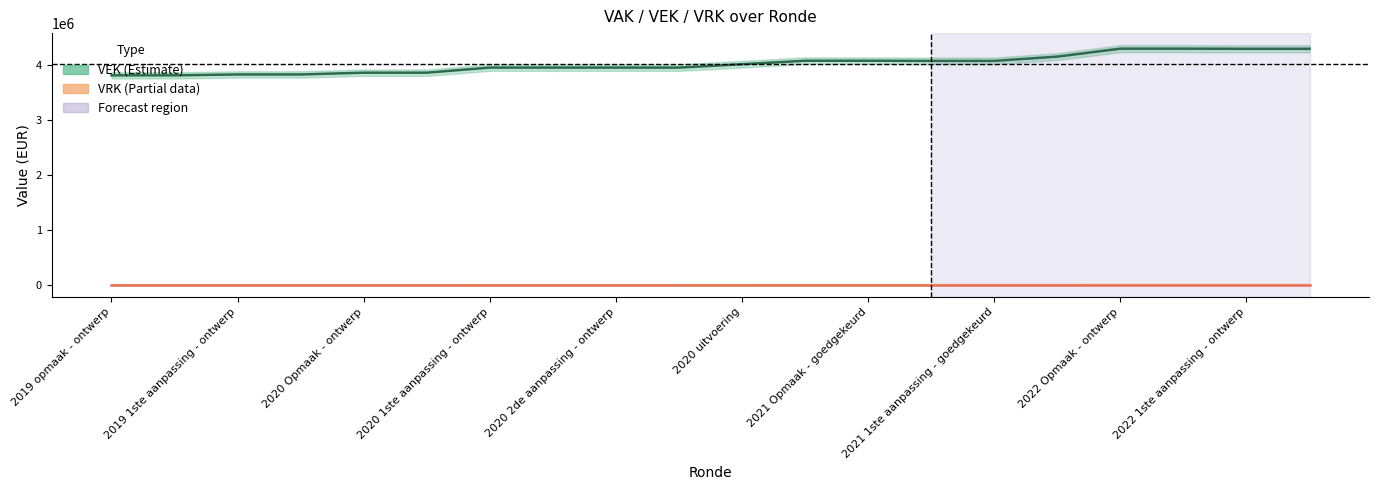

How many data points does each series have?

20